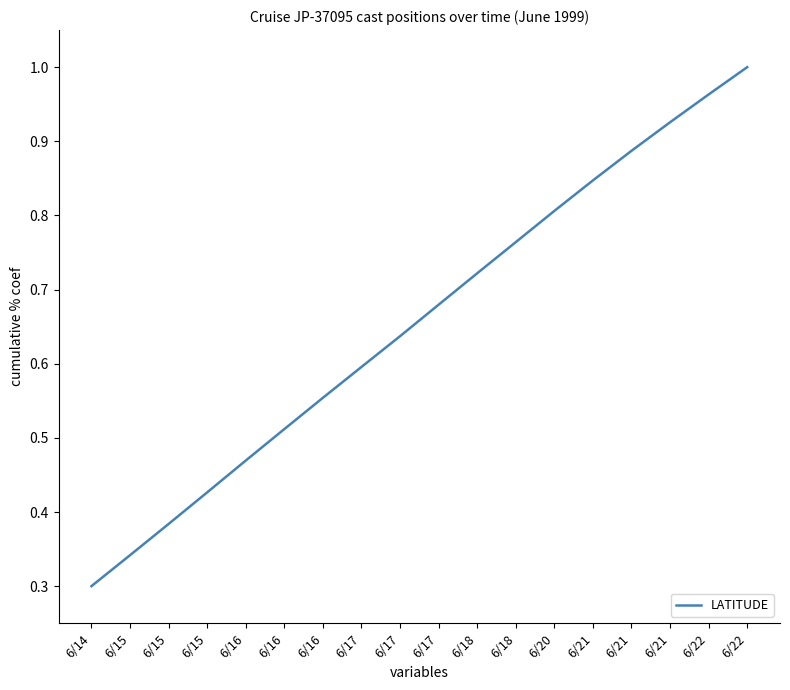

List the labels in order of value, smallest first.

6/14, 6/15, 6/15, 6/15, 6/16, 6/16, 6/16, 6/17, 6/17, 6/17, 6/18, 6/18, 6/20, 6/21, 6/21, 6/21, 6/22, 6/22